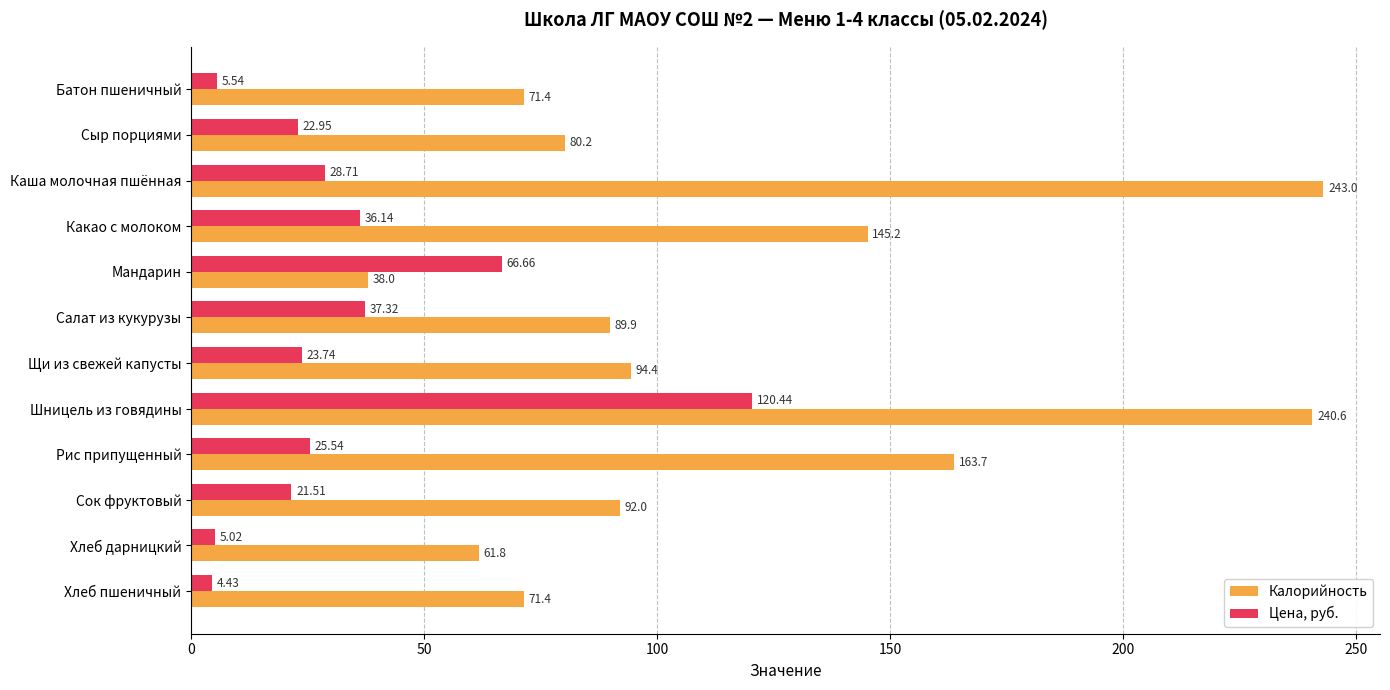

Where is Цена, руб. nearest to the value 62?

Мандарин